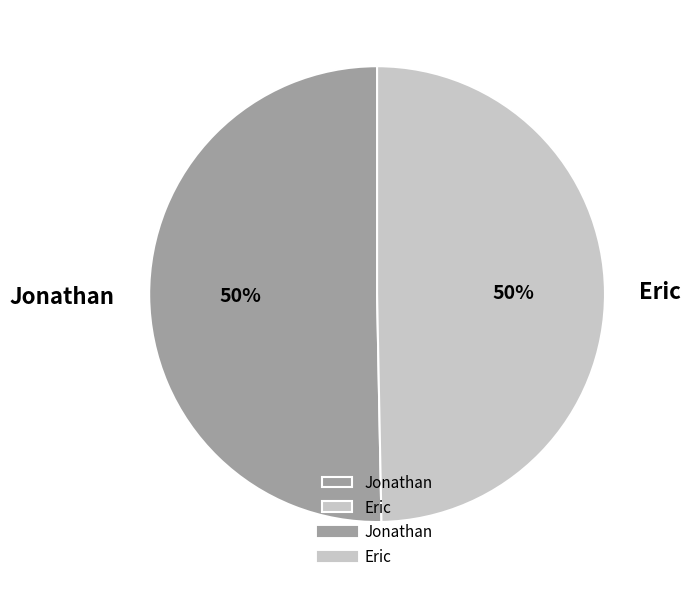

What is the ratio of the value at Jonathan to the value at Eric?

1.0